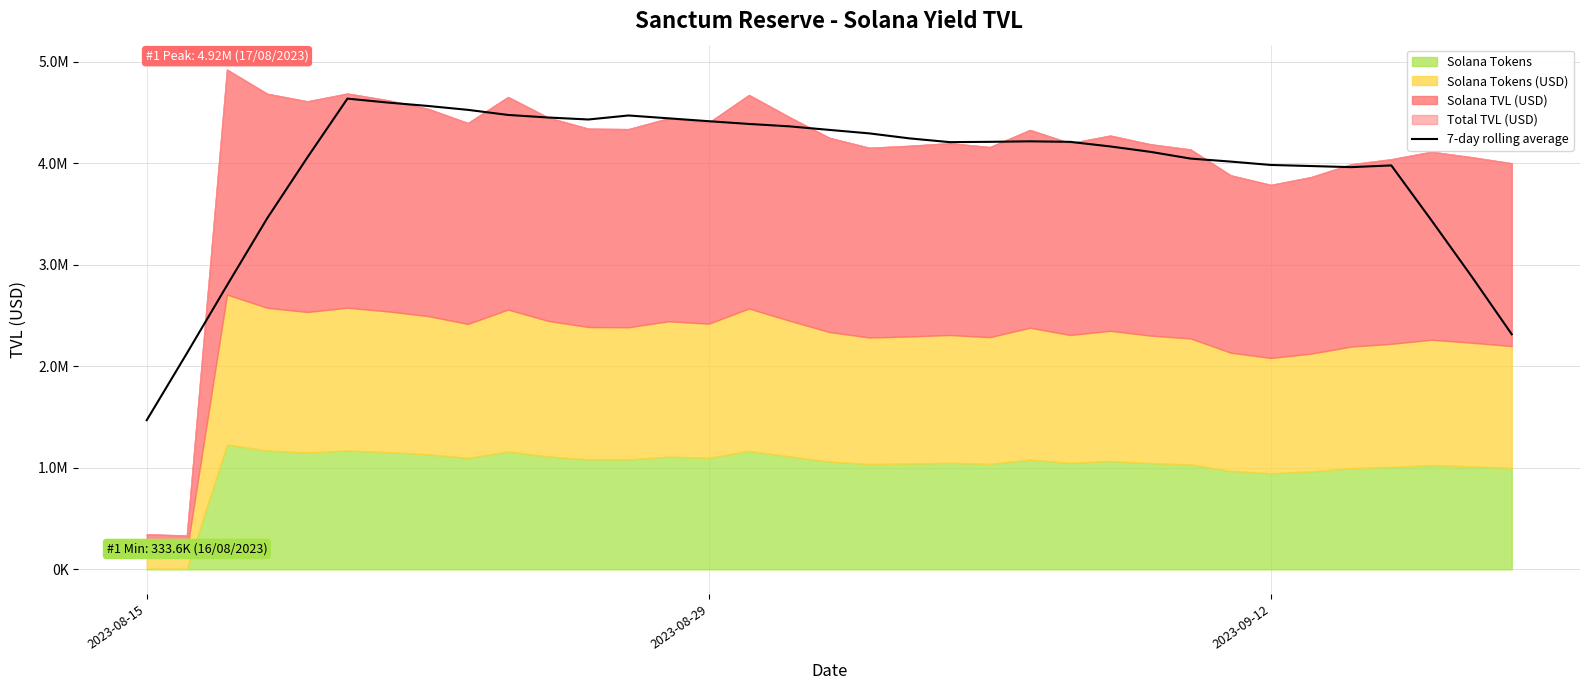

How many points are higher than both their immediate neighbors (excluding endpoints)?

4